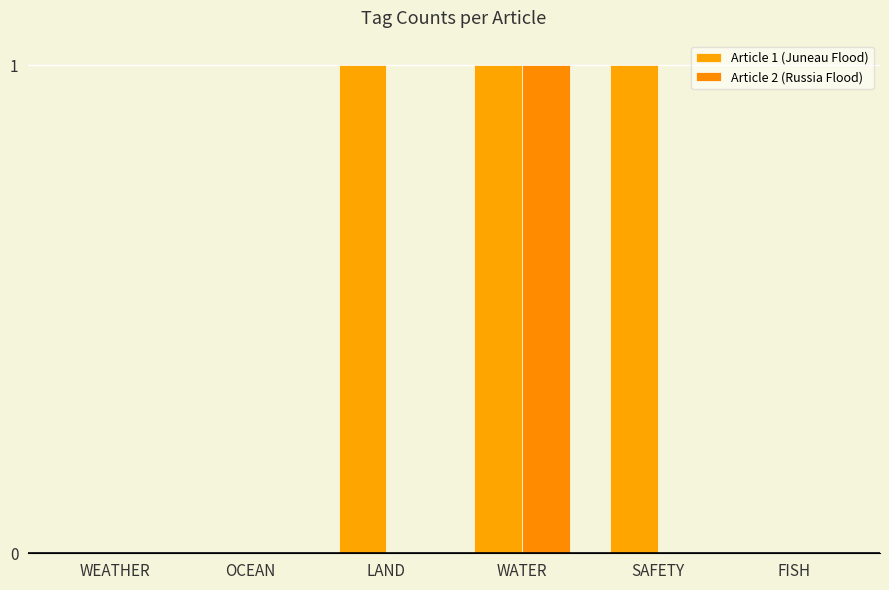

Reading left to right, transcribe all the data shown in this chart.

Article 1 (Juneau Flood): WEATHER=0	OCEAN=0	LAND=1	WATER=1	SAFETY=1	FISH=0
Article 2 (Russia Flood): WEATHER=0	OCEAN=0	LAND=0	WATER=1	SAFETY=0	FISH=0